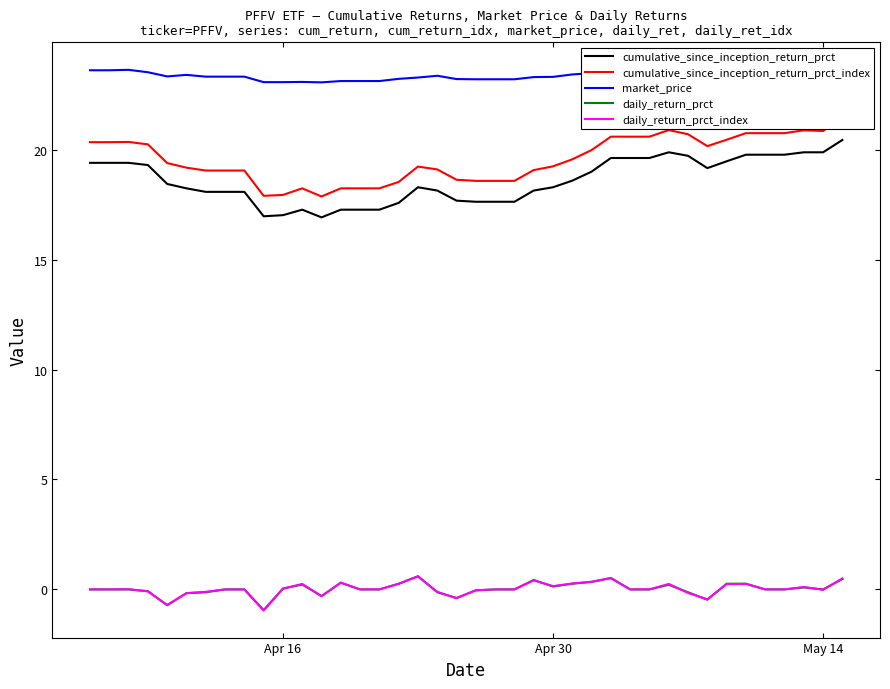

True or false: cumulative_since_inception_return_prct and daily_return_prct_index cross at least once.

False